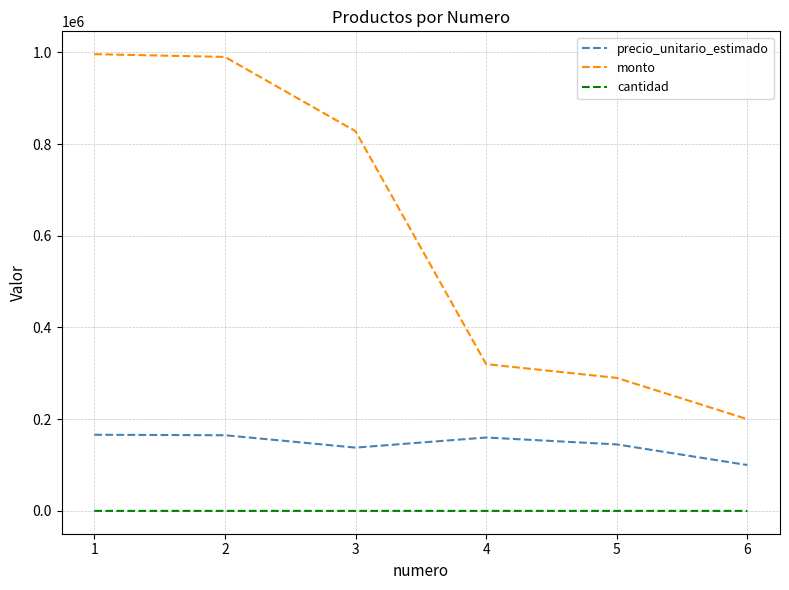

How many lines are shown in the chart?

3